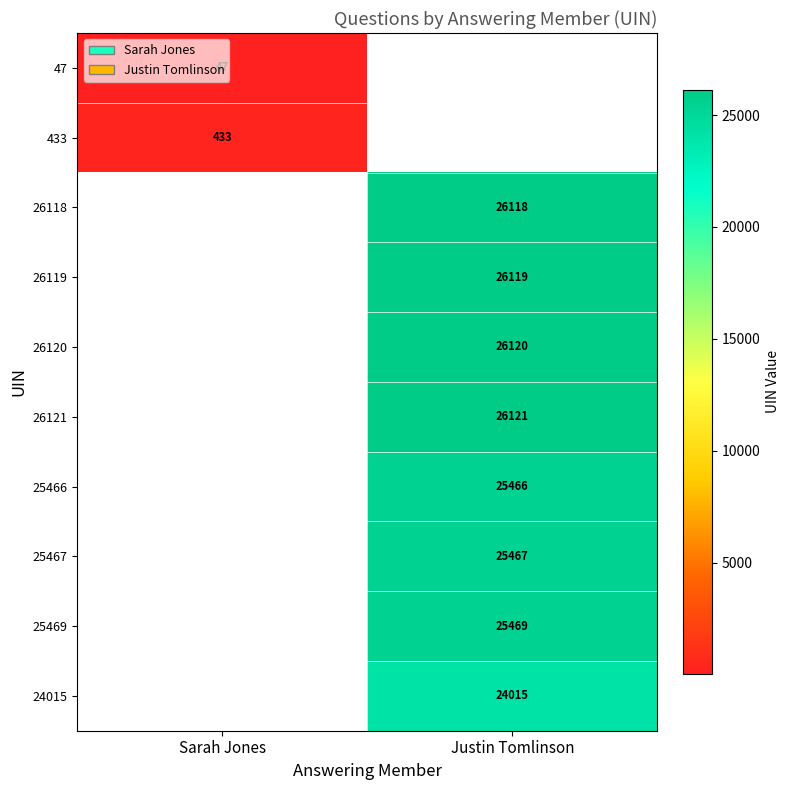

What is the maximum value shown in the chart?

26121.0